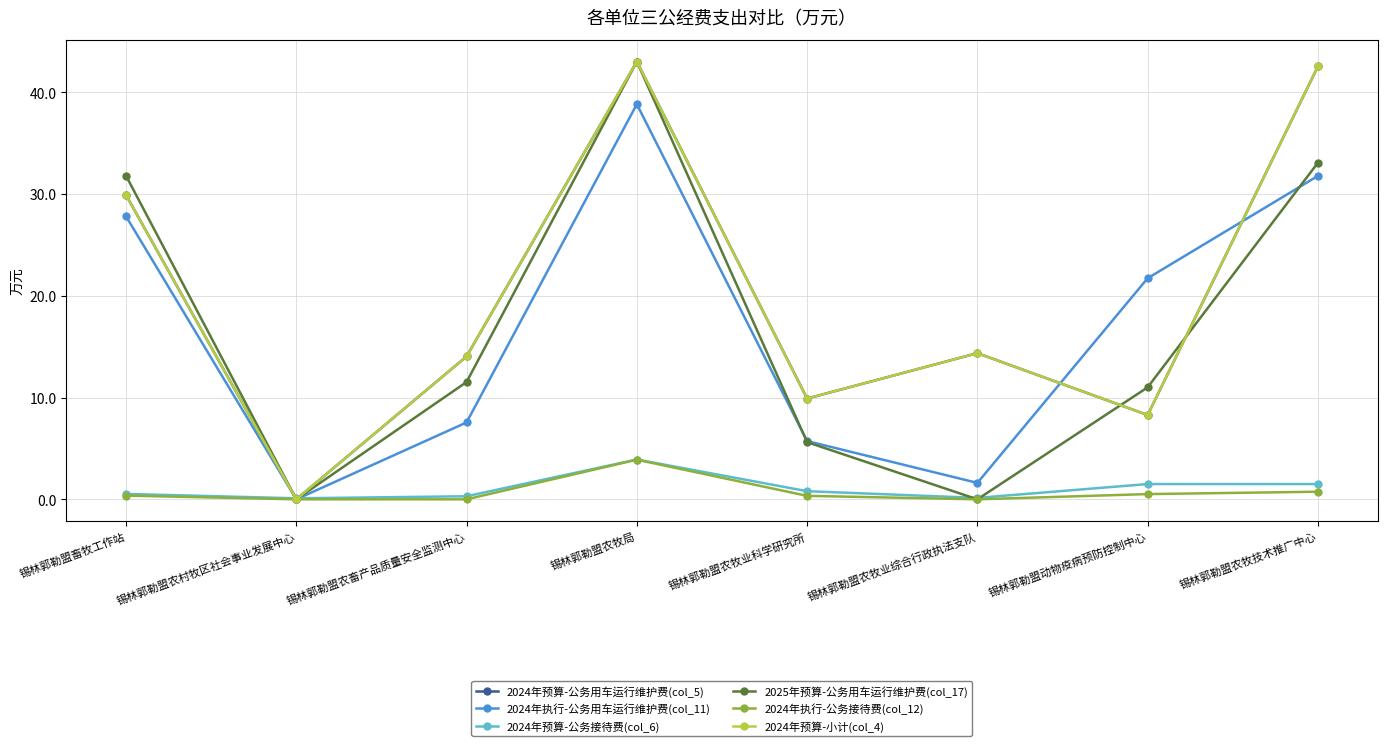

Which series has the largest total across all categories?

2024年预算-公务用车运行维护费(col_5)